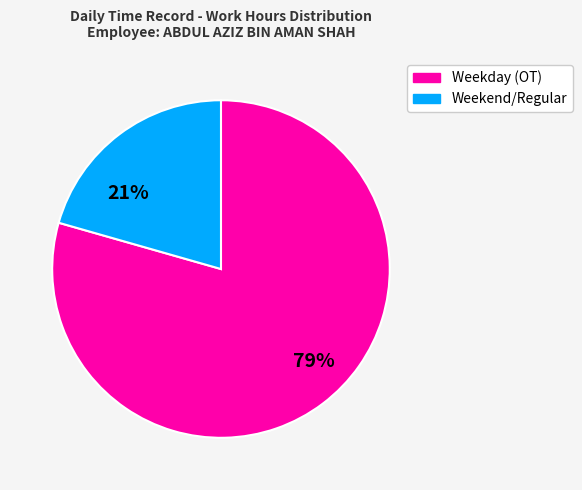

What is the smallest slice in the pie chart?

Weekend/Regular